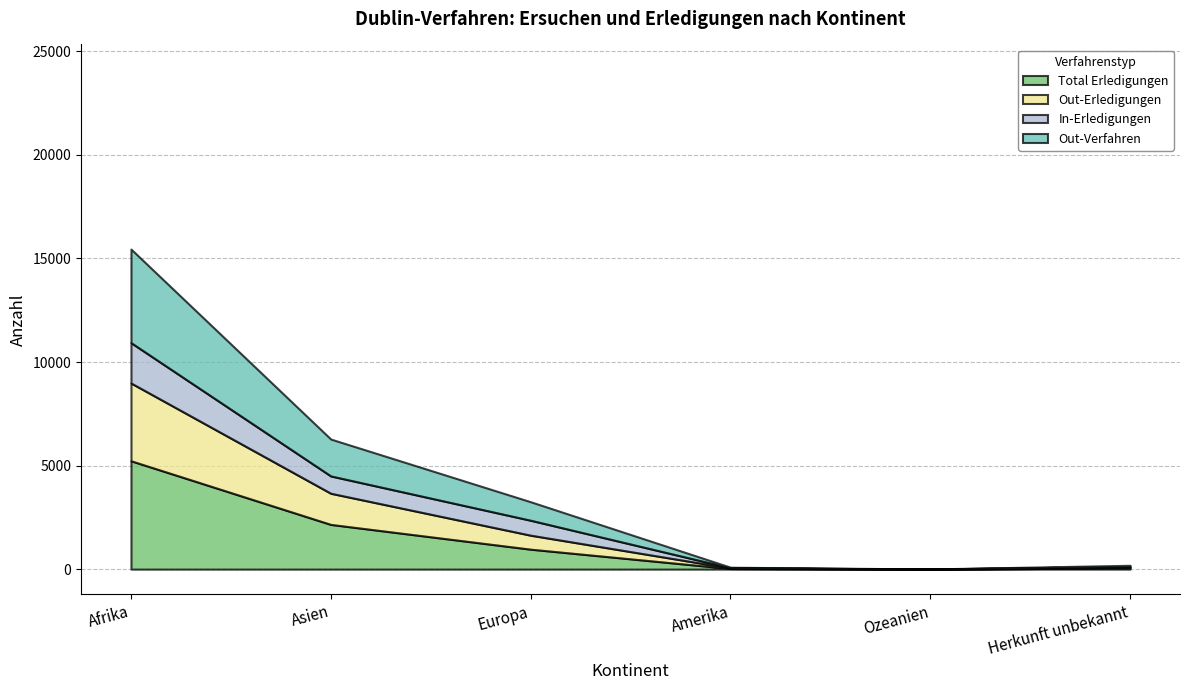

What is the label of the 2nd point from the left?

Asien